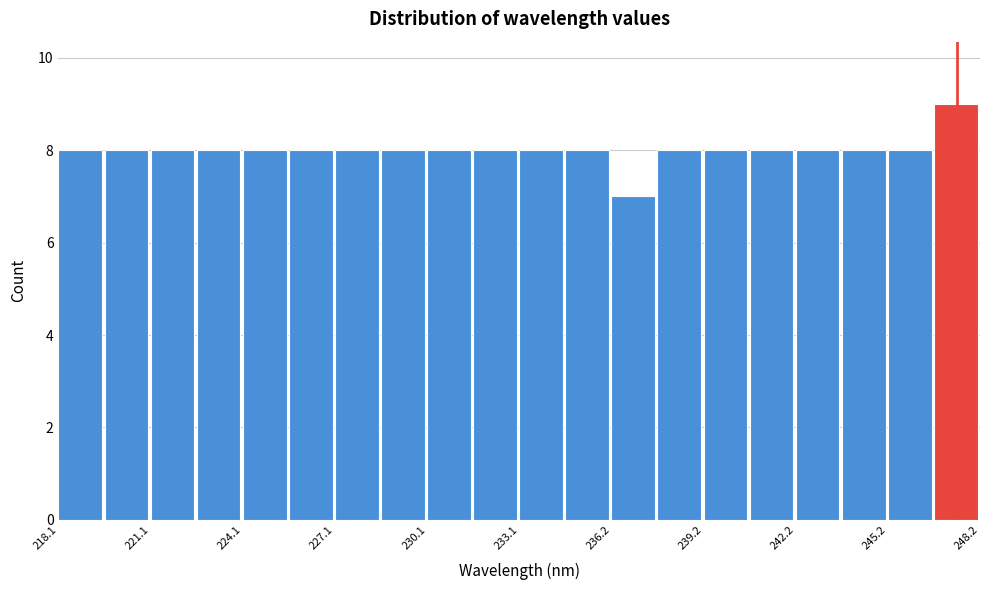

Read against the x-axis, roughly where is the centre of the tallest bar?

247.5